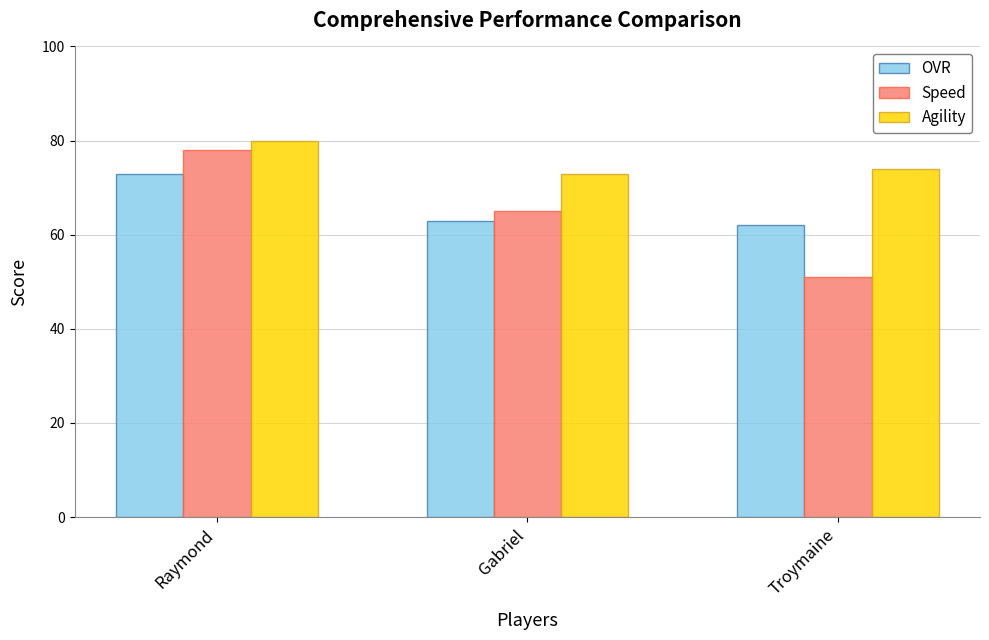

Reading right to left, transcribe all the data shown in this chart.

OVR: Troymaine=62	Gabriel=63	Raymond=73
Speed: Troymaine=51	Gabriel=65	Raymond=78
Agility: Troymaine=74	Gabriel=73	Raymond=80